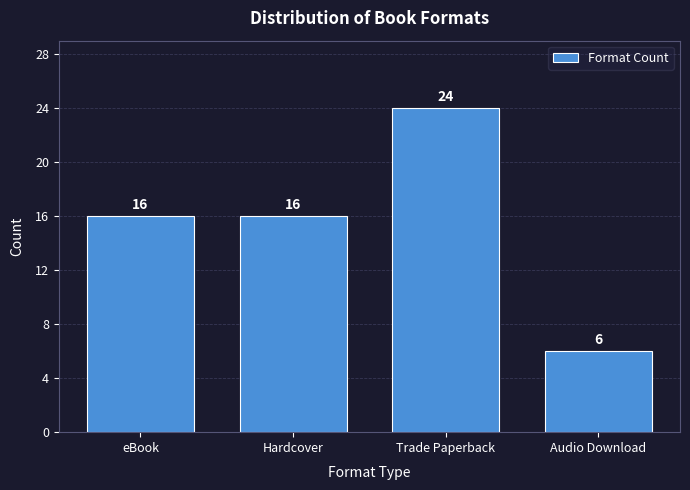

Reading right to left, transcribe all the data shown in this chart.

6	24	16	16